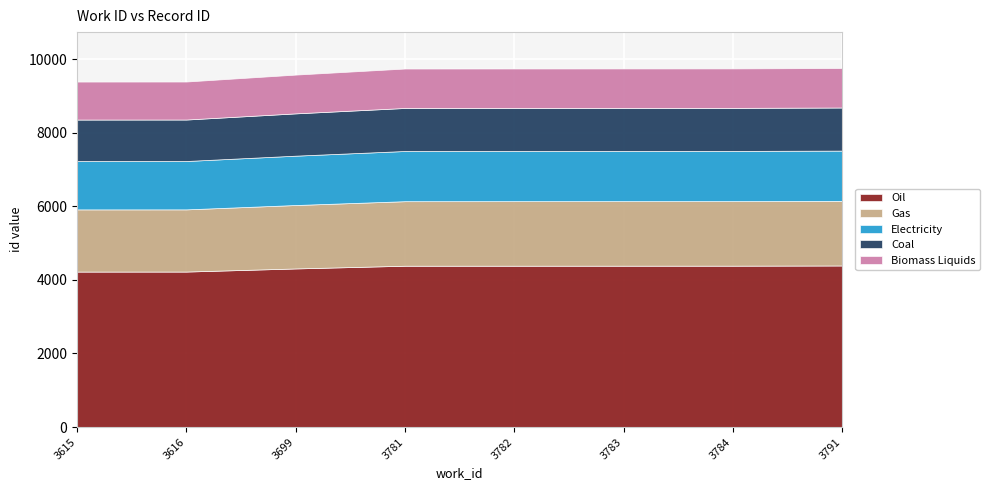

Reading right to left, extract all data points from this chart.

9756	9745	9744	9743	9742	9577	9389	9388